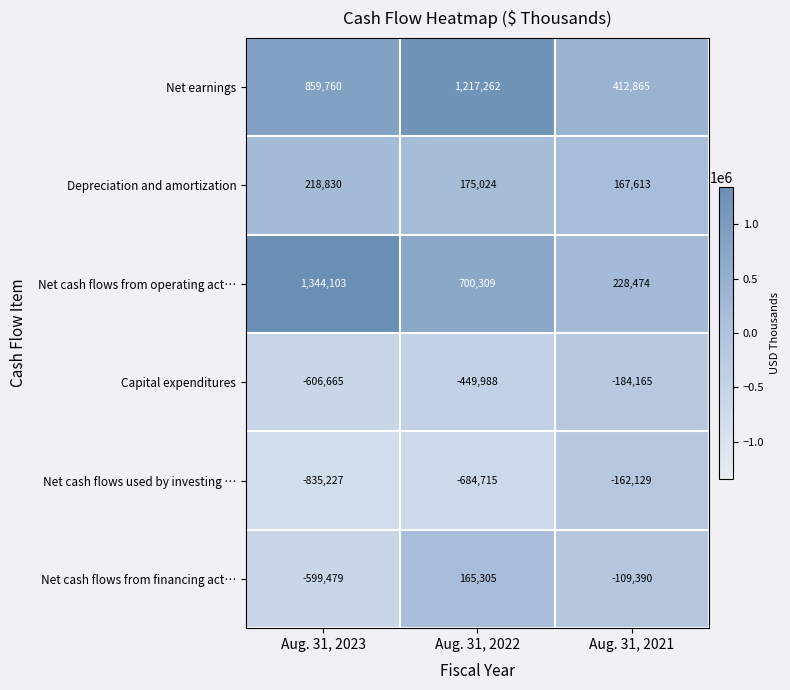

Rank the series by their maximum value, from lowest to highest.

Capital expenditures, Net cash flows used by investing …, Net cash flows from financing act…, Depreciation and amortization, Net earnings, Net cash flows from operating act…